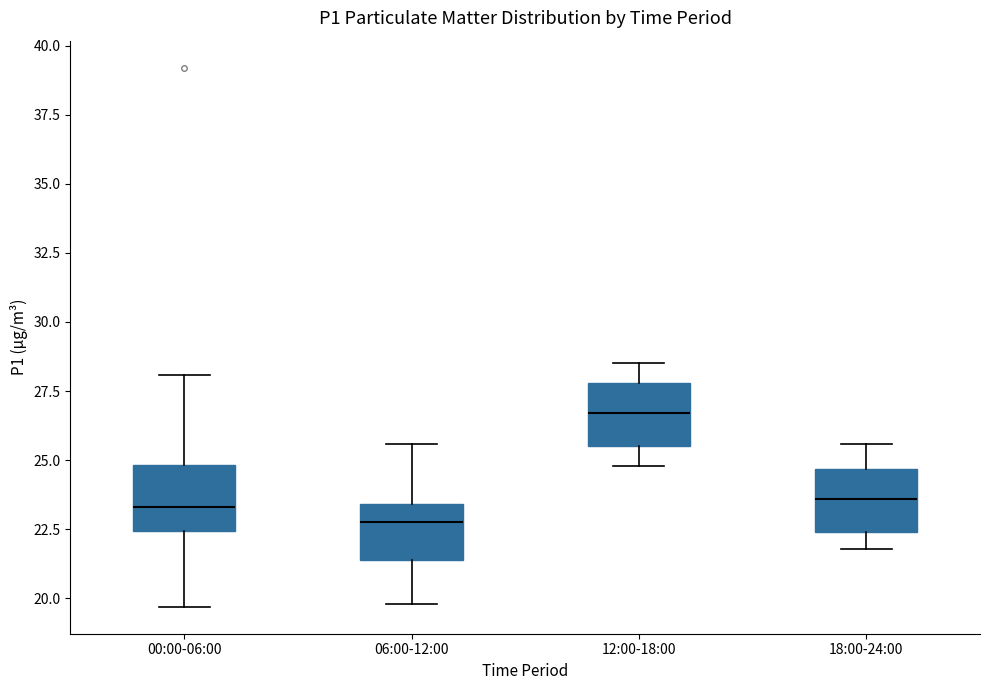

Which box has the lowest median line?

06:00-12:00